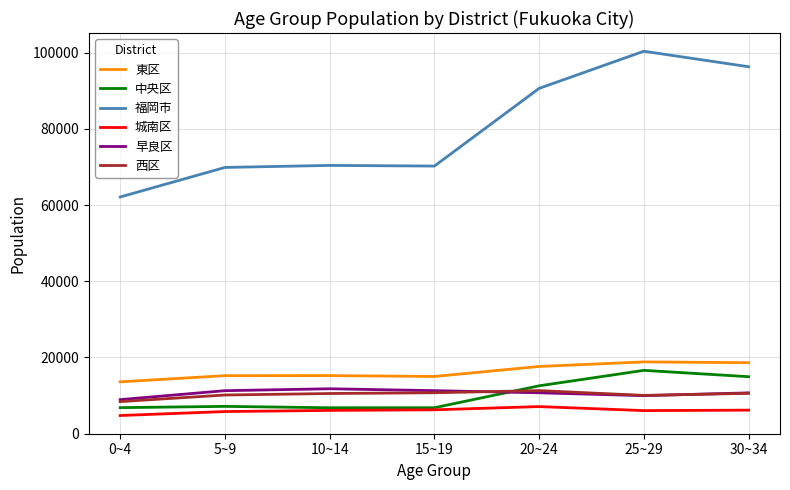

Which category has the lowest value in the 西区 series?

0~4